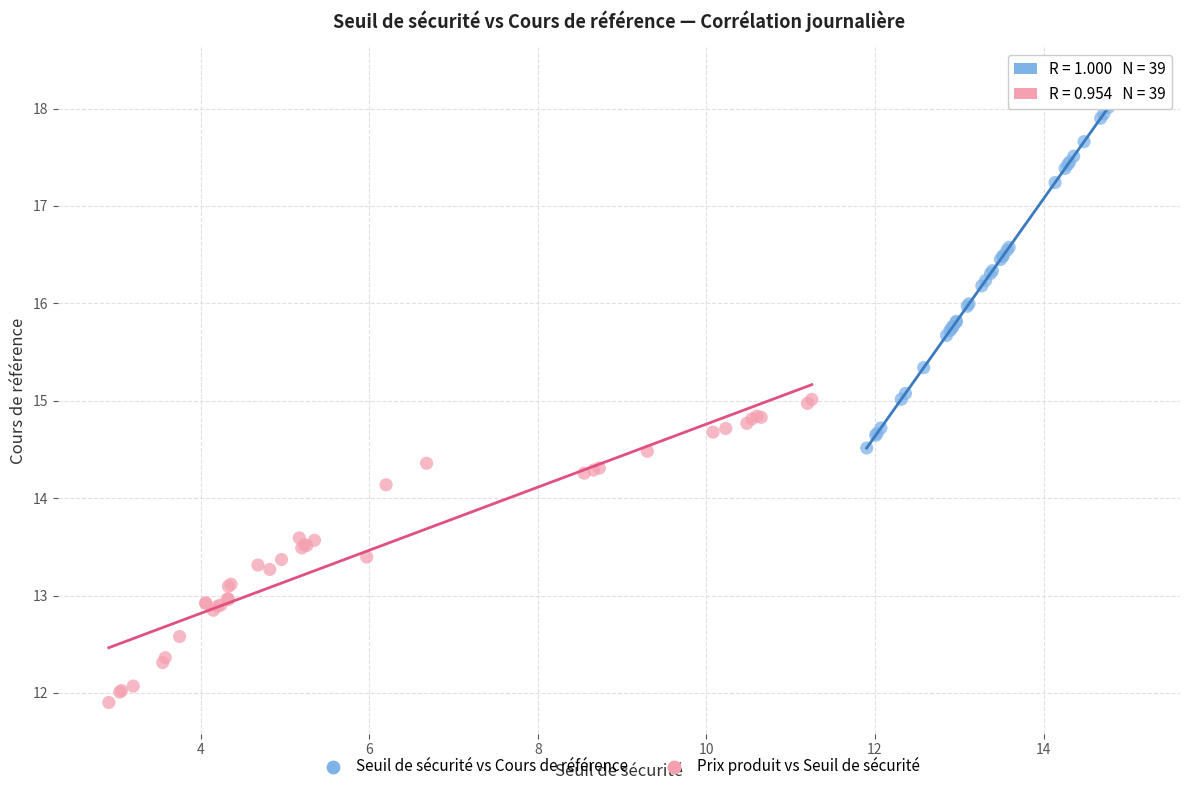

Which series contains the highest Y value?

Seuil de sécurité vs Cours de référence